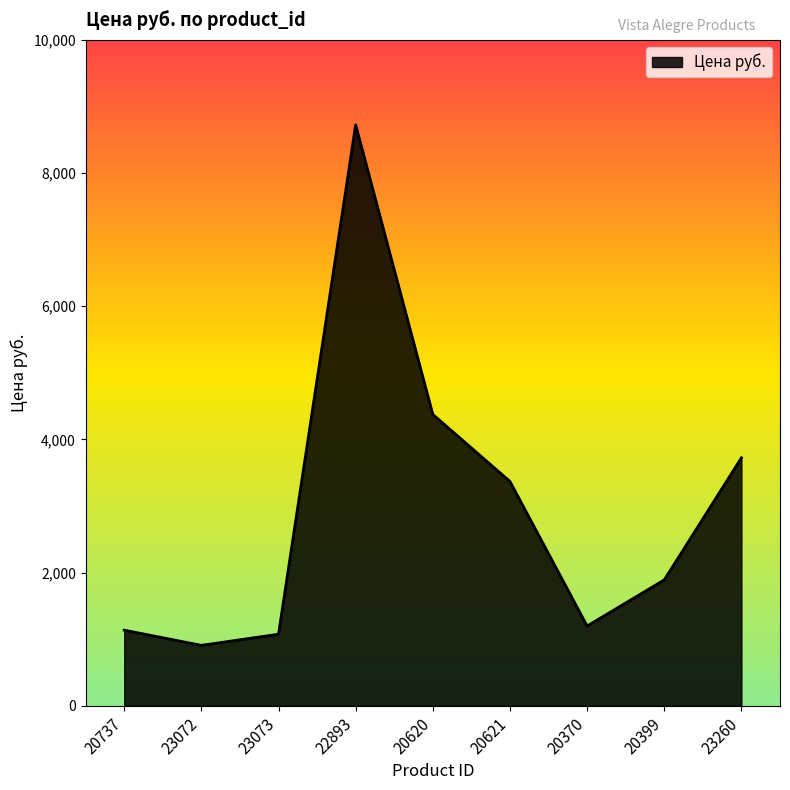

Between 20621 and 20620, which is larger?

20620